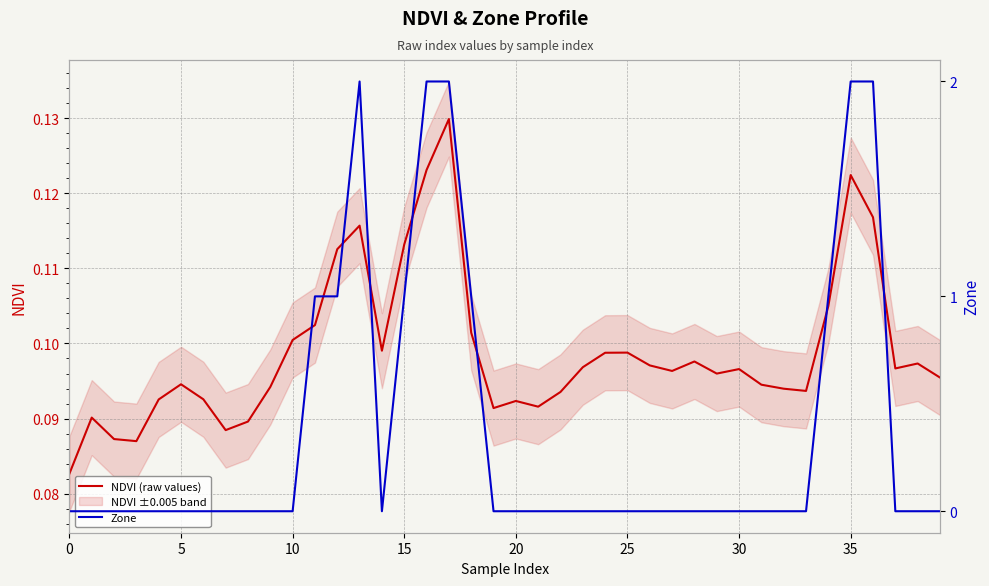

Is the value of NDVI (raw values) at 37 greater than the value of Zone at 13?

No